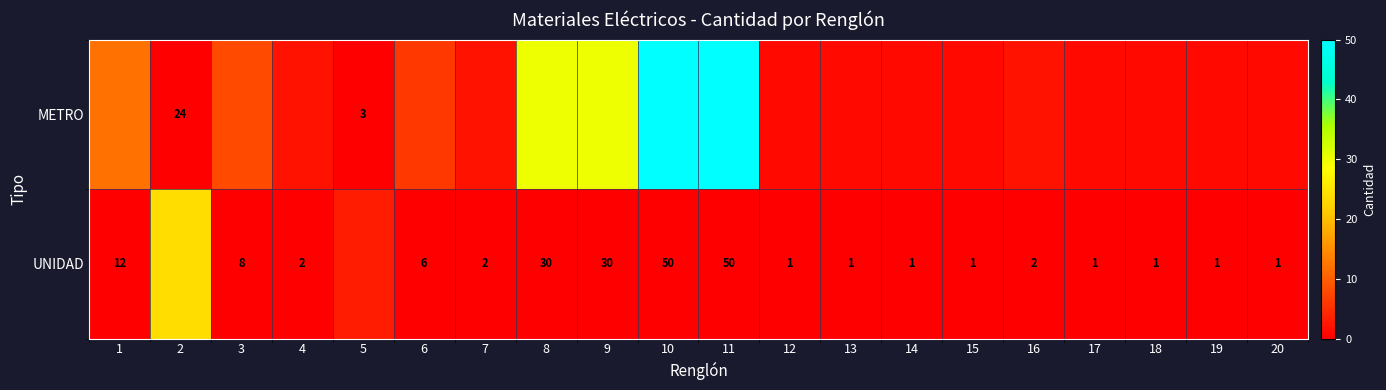

True or false: UNIDAD has a value of 1 at 13.

True